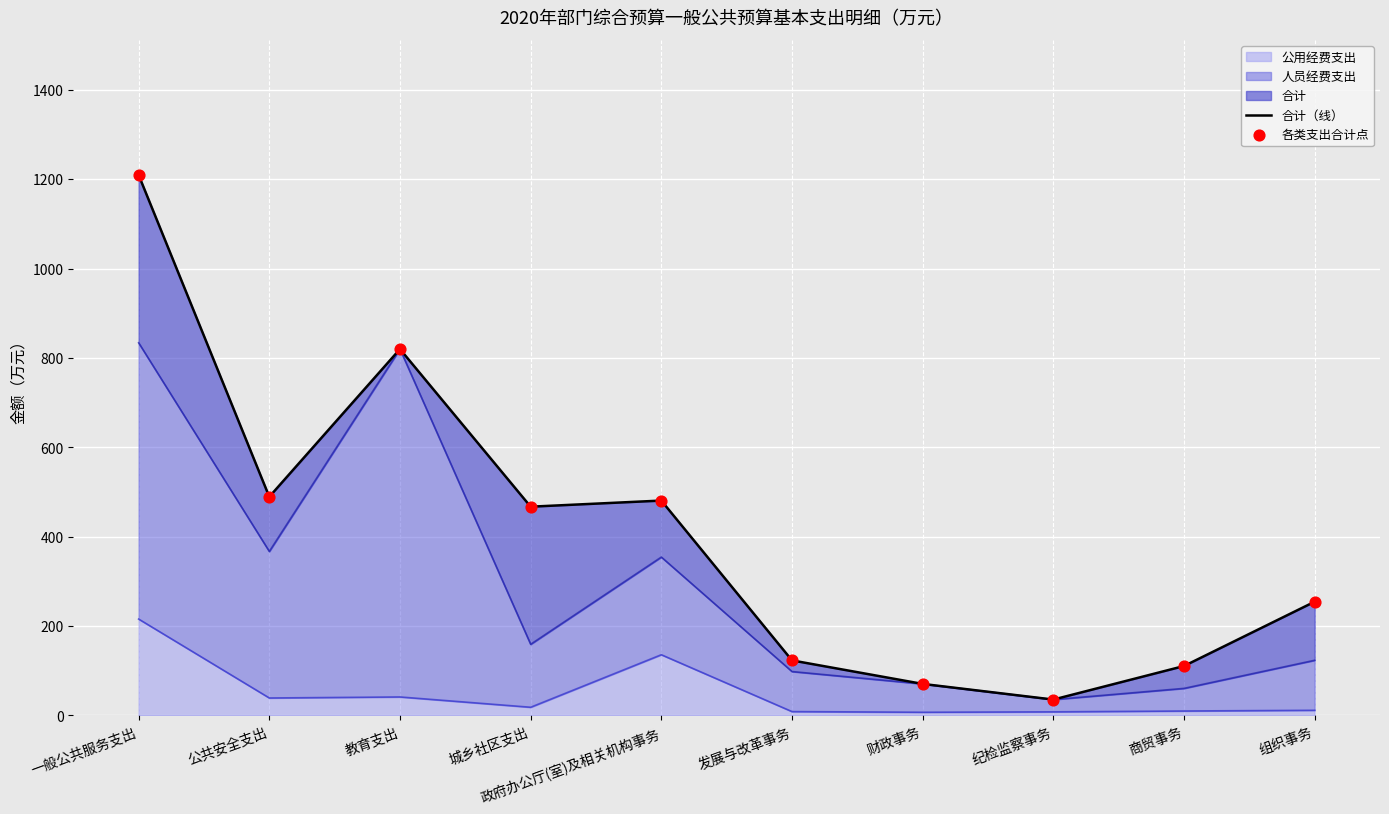

At which label is 公用经费支出 closest to 111?

政府办公厅(室)及相关机构事务